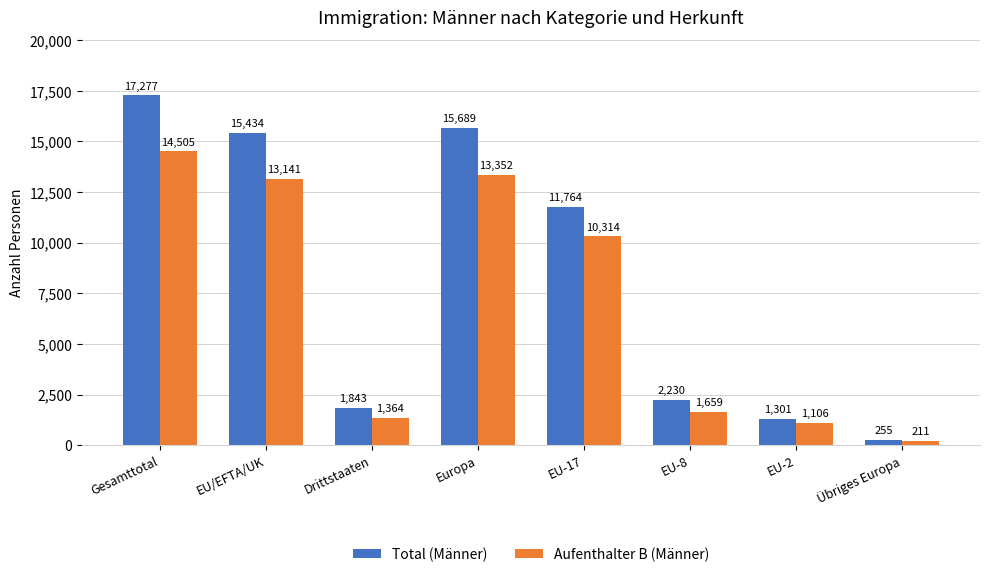

What is the label of the 3rd bar from the left?

Drittstaaten